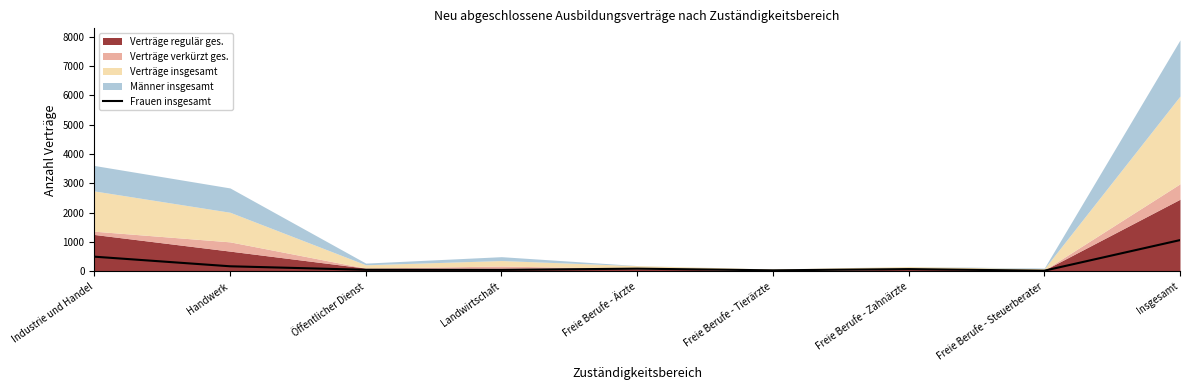

Rank the categories by value from highest to lowest.

Insgesamt, Industrie und Handel, Handwerk, Freie Berufe - Ärzte, Freie Berufe - Zahnärzte, Öffentlicher Dienst, Landwirtschaft, Freie Berufe - Tierärzte, Freie Berufe - Steuerberater